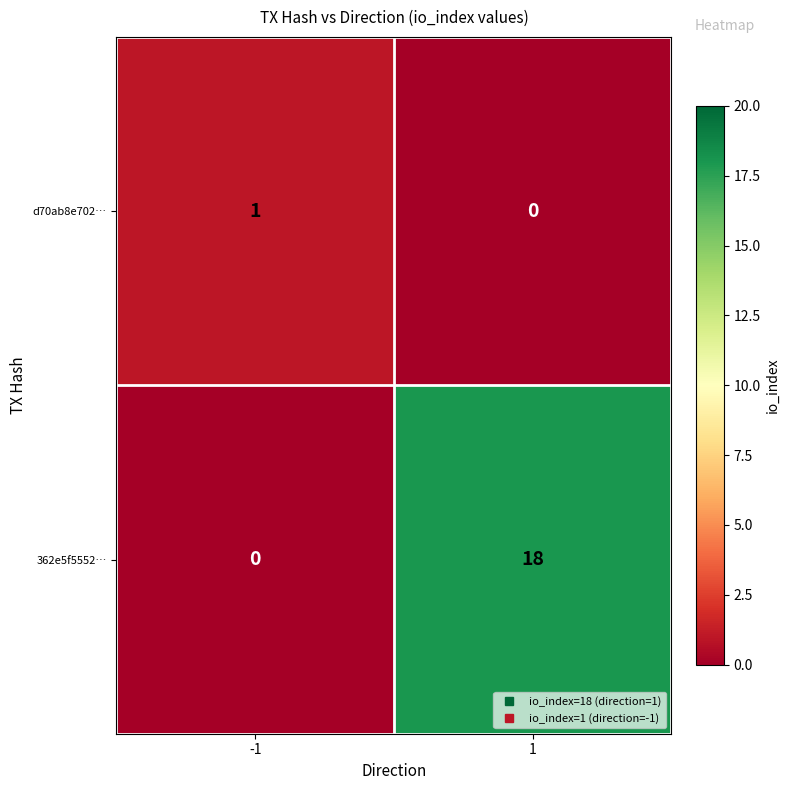

Reading left to right, list all the values displayed in this chart.

d70ab8e702…: 1	0
362e5f5552…: 0	18